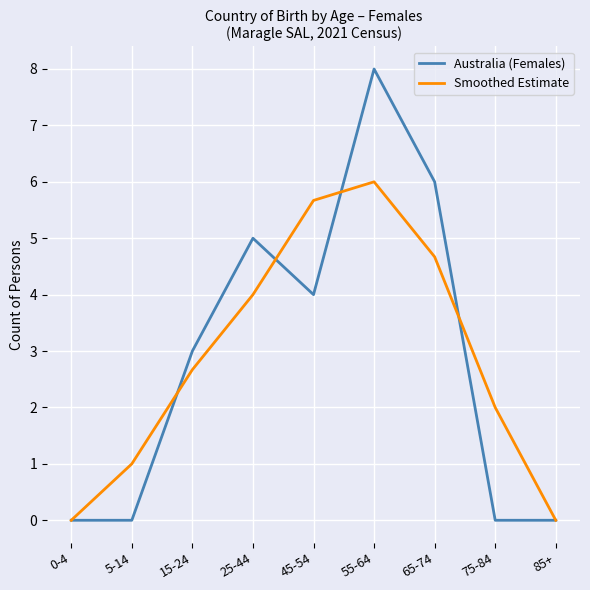

At which label does Smoothed Estimate first exceed 2?

15-24